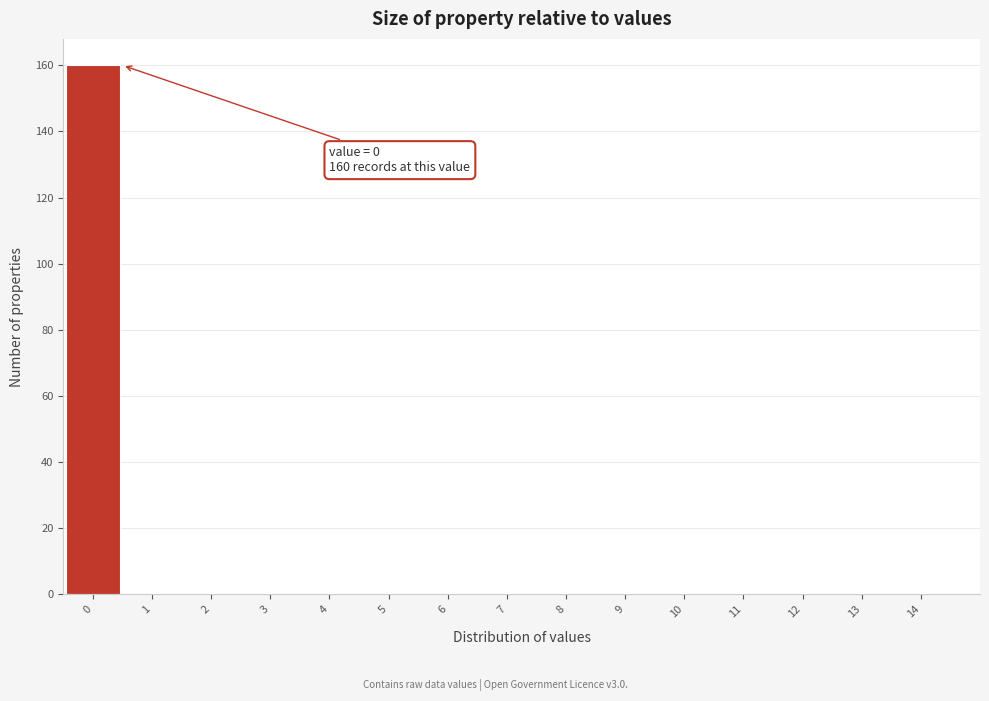

Over which range of the x-axis is the bar tallest?

-0.5 to 0.5